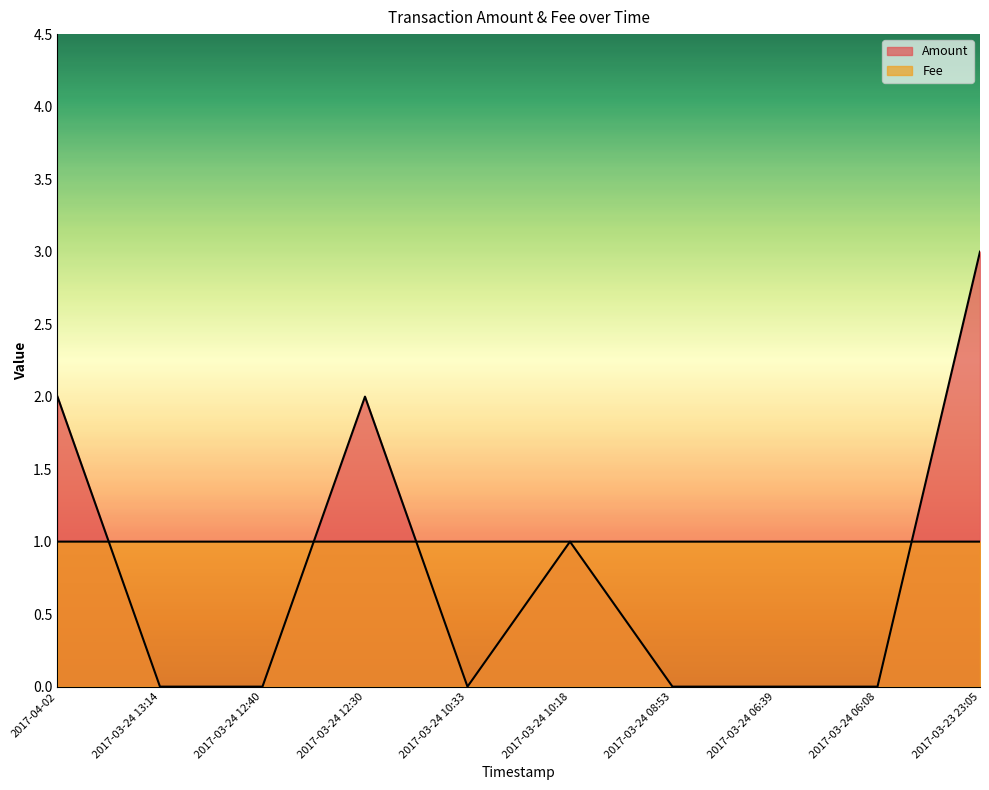

Which label corresponds to the smallest value in the chart?

2017-03-24 13:14